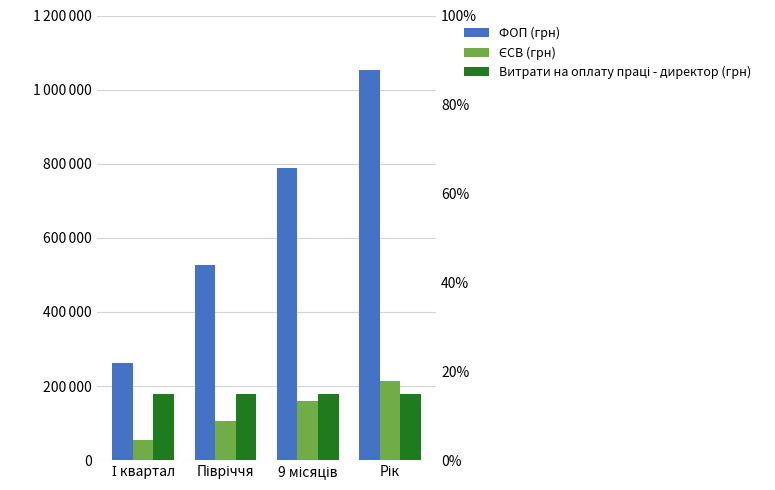

The value of ФОП (грн) at 9 місяців is 789141.3. True or false?

True